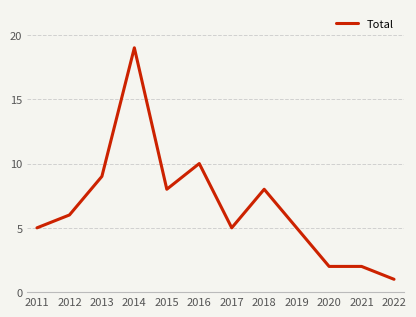

At which category does the data reach its first local peak?

2014